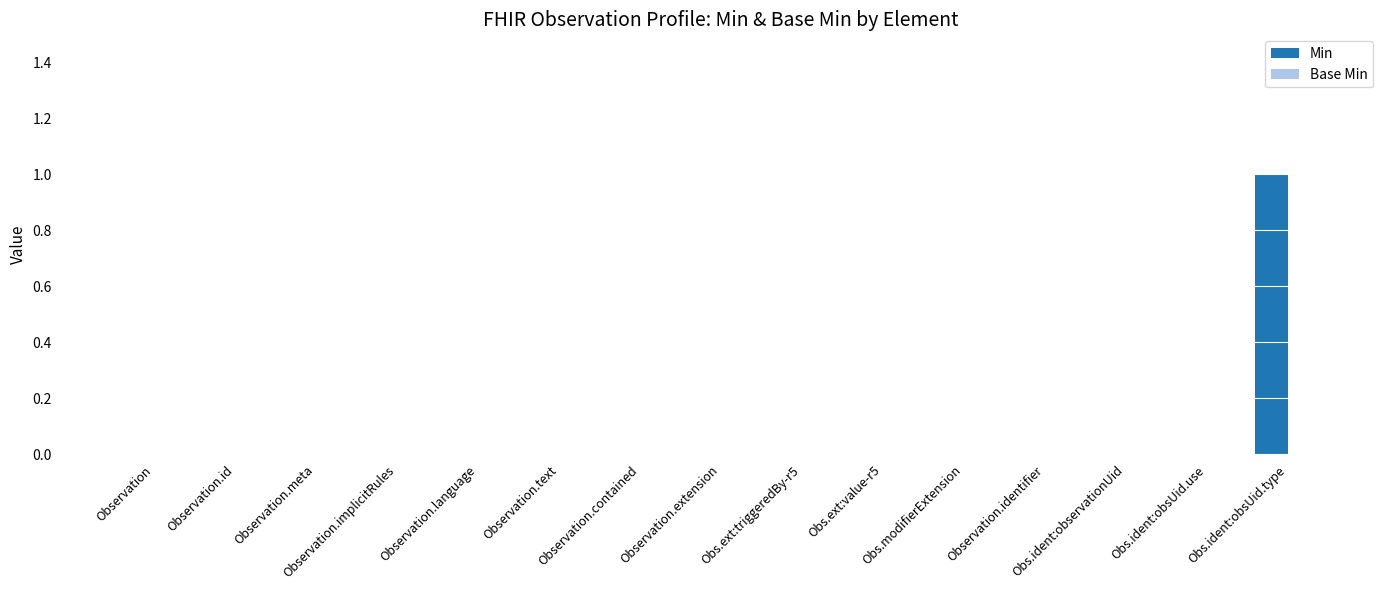

Which category has the highest value across all series?

Obs.ident:obsUid.type